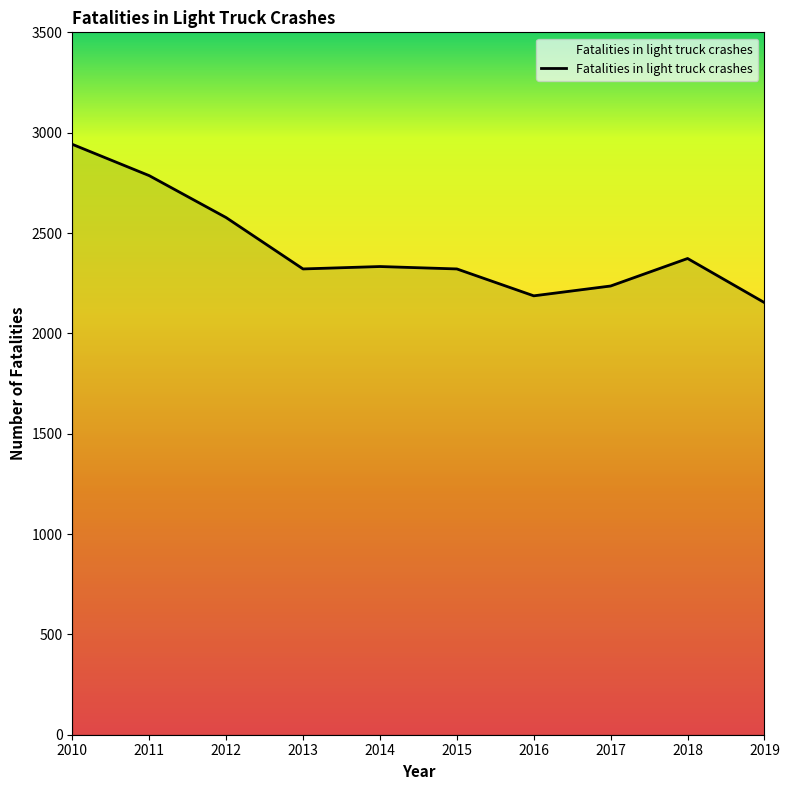

The value at 2016 is 567. True or false?

False